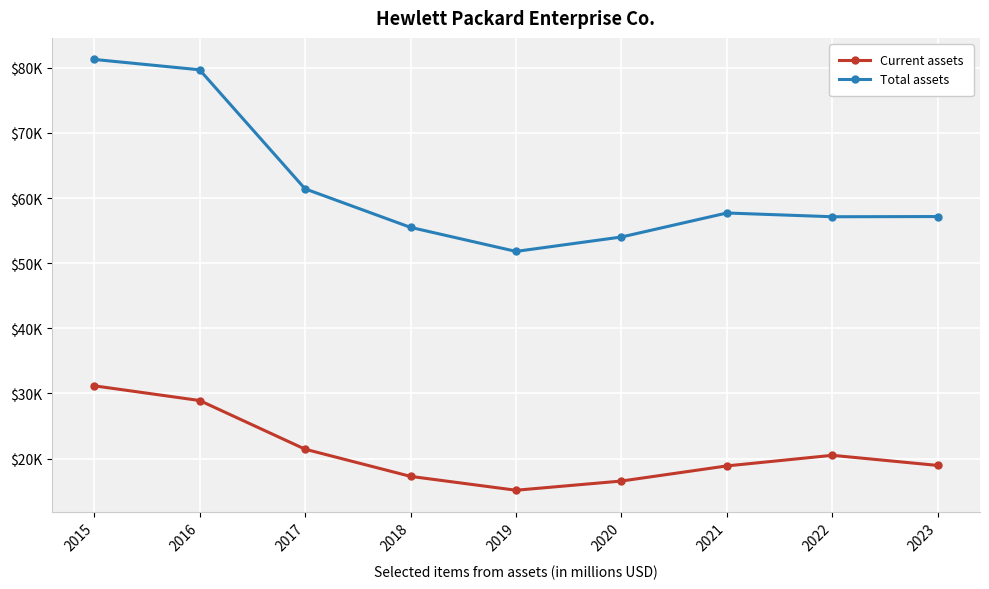

Which category has the lowest value across all series?

2019